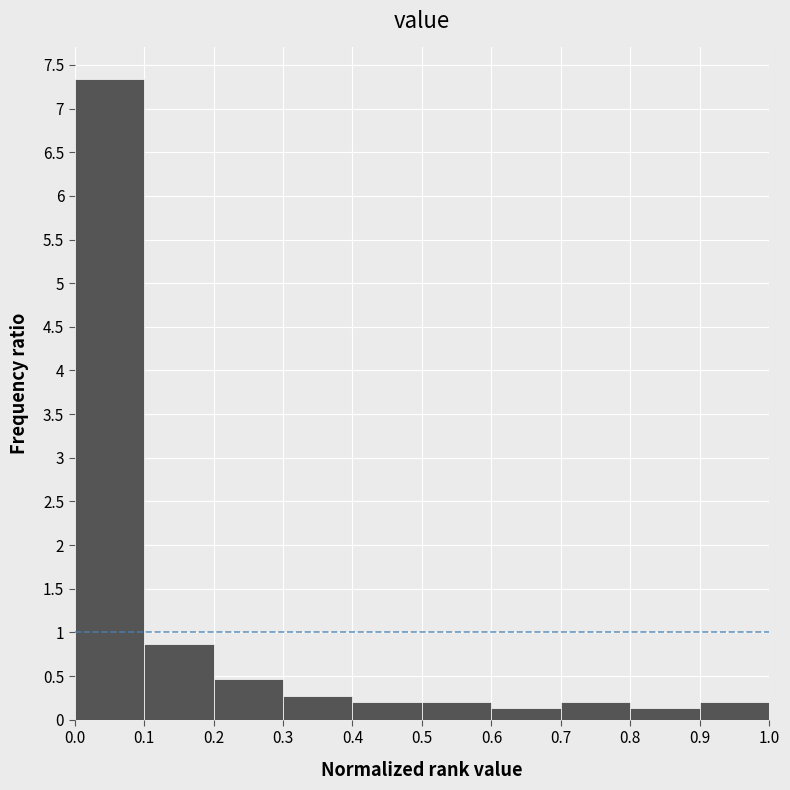

How tall is the bar that spans 0.8 to 0.9 on the x-axis? The values are not printed on the chart, so give them approximately, as read against the axis.

0.15